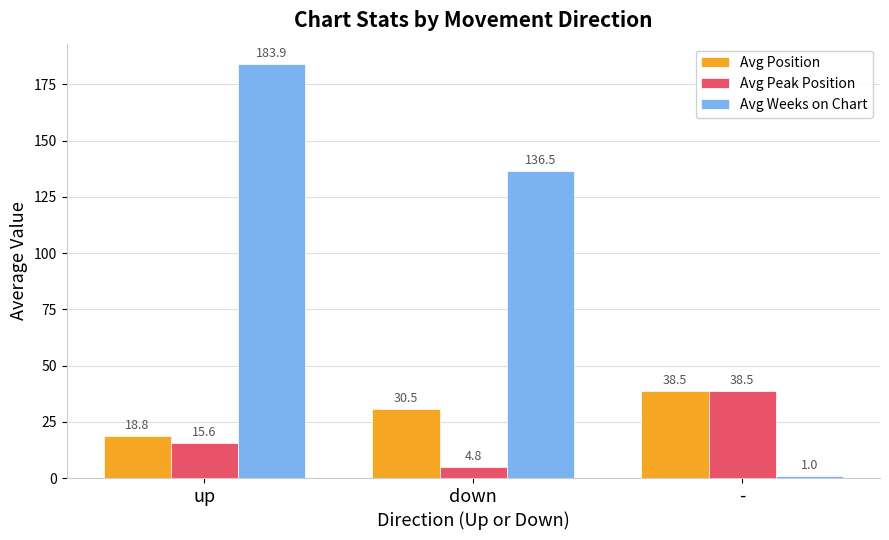

What is the sum of the Avg Position values at - and down?

69.0